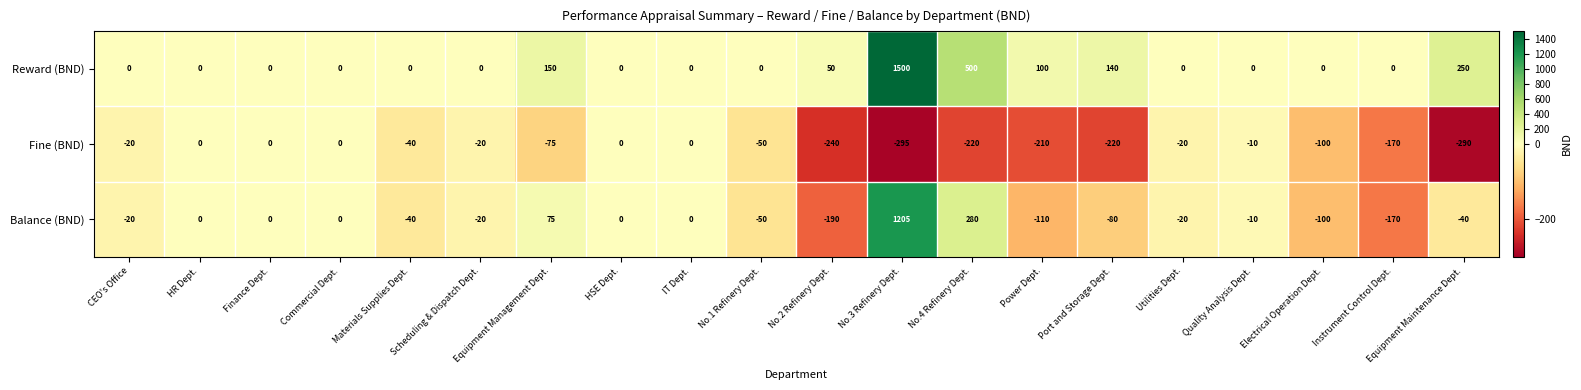

Rank the series by their average value, from highest to lowest.

Reward (BND), Balance (BND), Fine (BND)